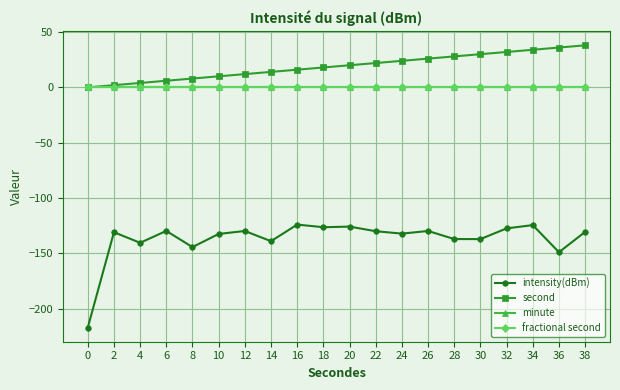

Between 34 and 38, which is larger?

34